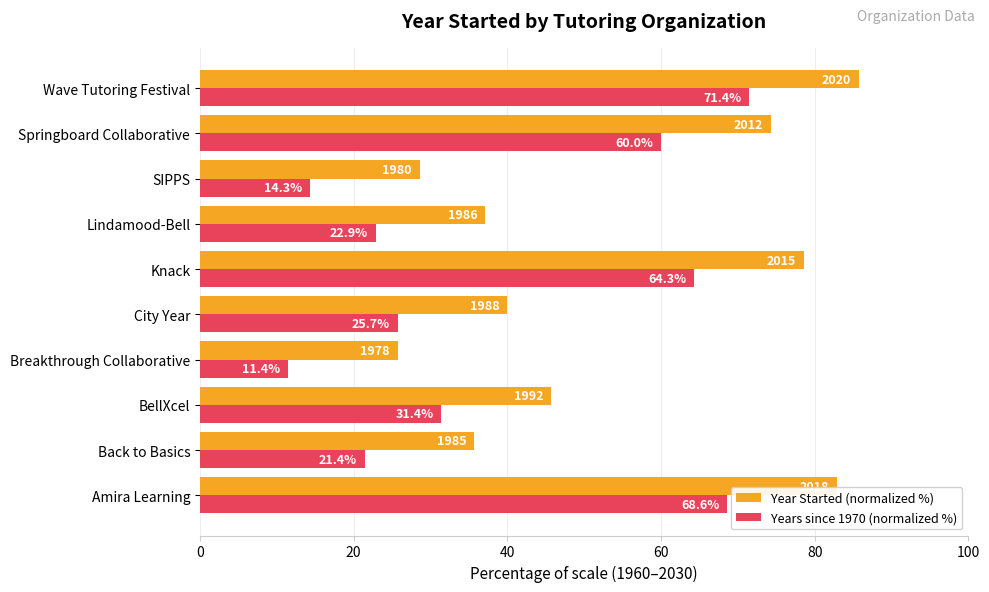

Where is Year Started (normalized %) nearest to the value 55?

BellXcel